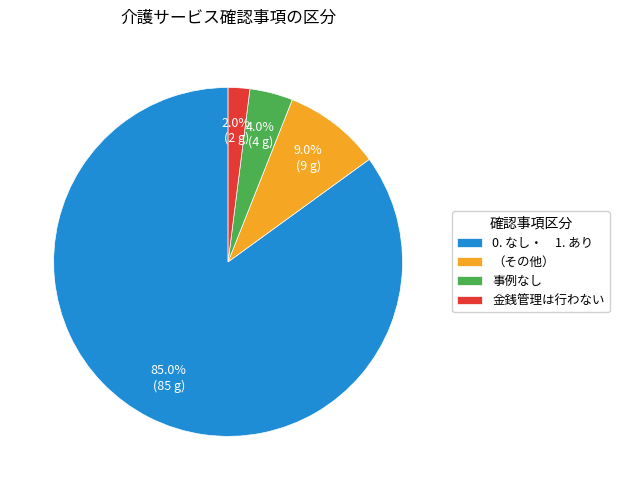

Which category has the smallest portion of the pie?

金銭管理は行わない